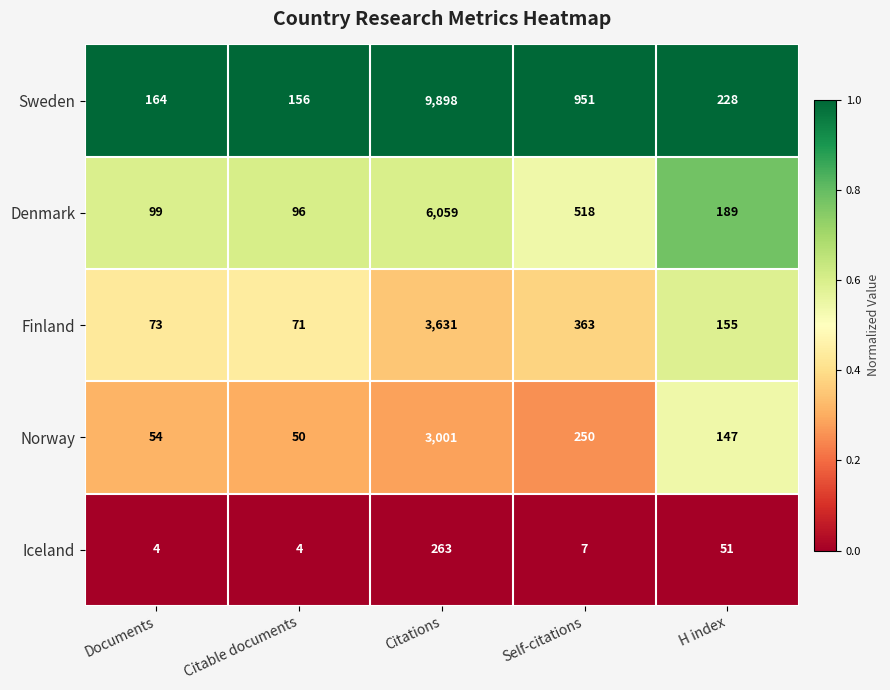

At which label does Sweden first exceed 228?

Citations